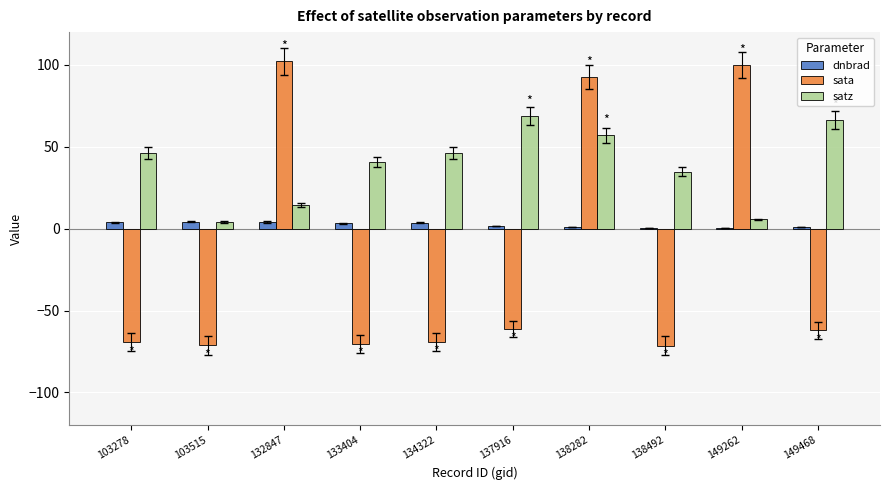

Is the value of satz at 138492 greater than the value of sata at 134322?

Yes